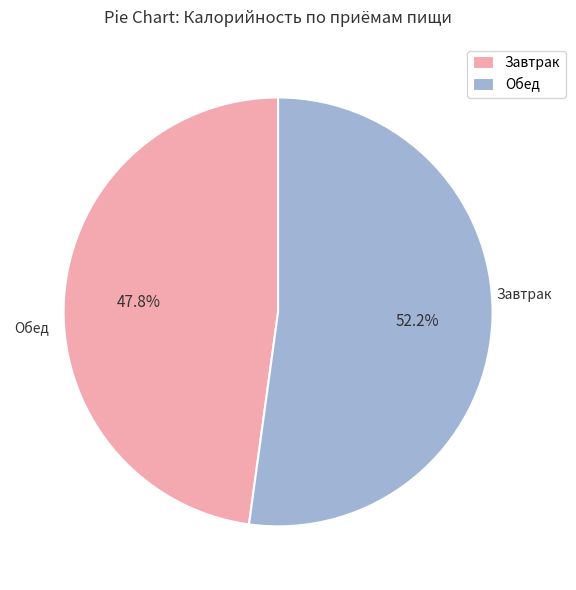

How many segments does this pie chart have?

2